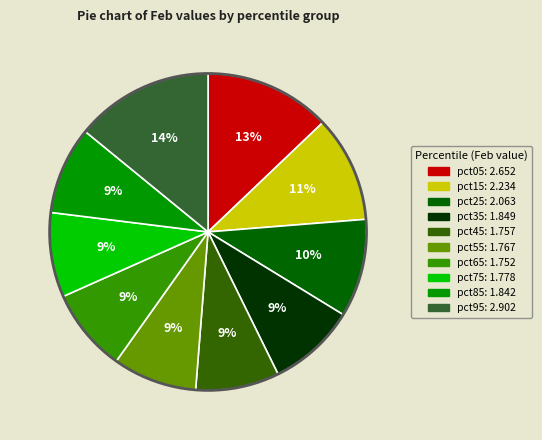

Is there a majority slice in this chart?

No